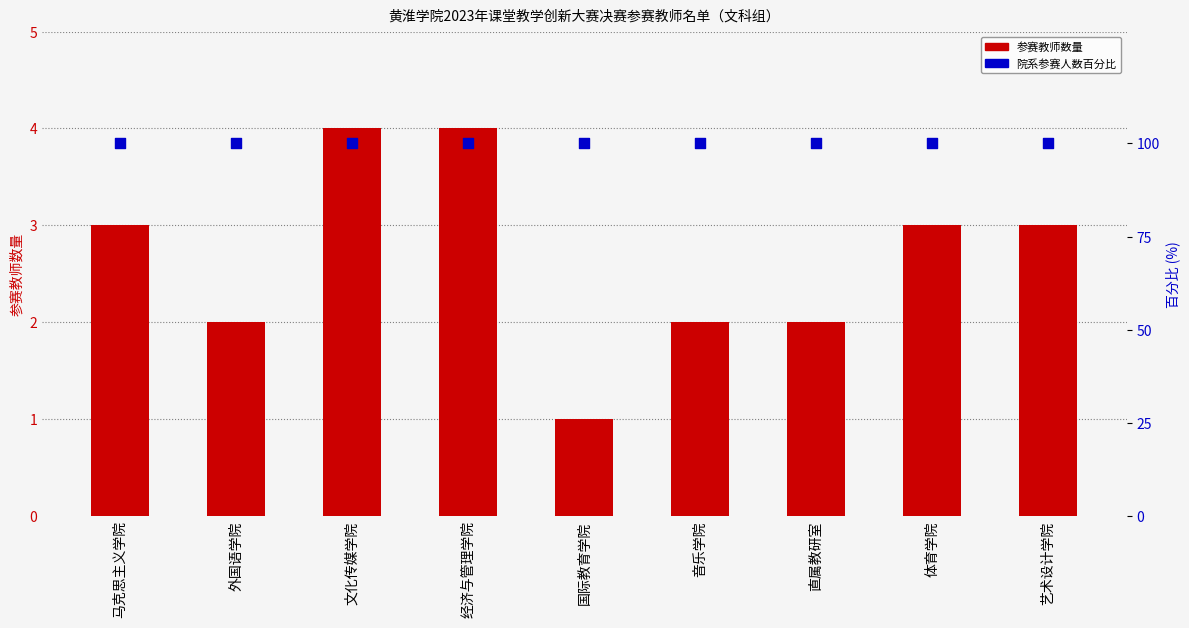

Which series contains the highest Y value?

院系参赛人数百分比